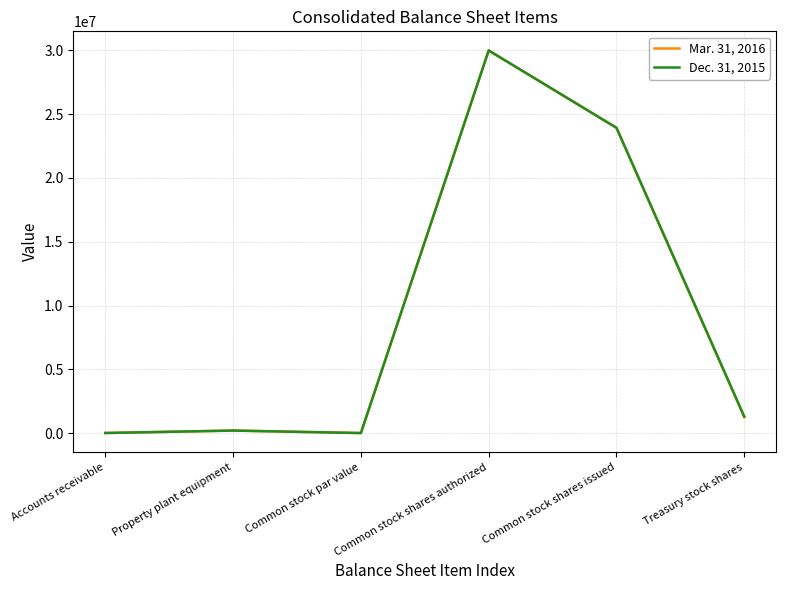

Is the value of Mar. 31, 2016 at Common stock shares issued greater than the value of Dec. 31, 2015 at Accounts receivable?

Yes